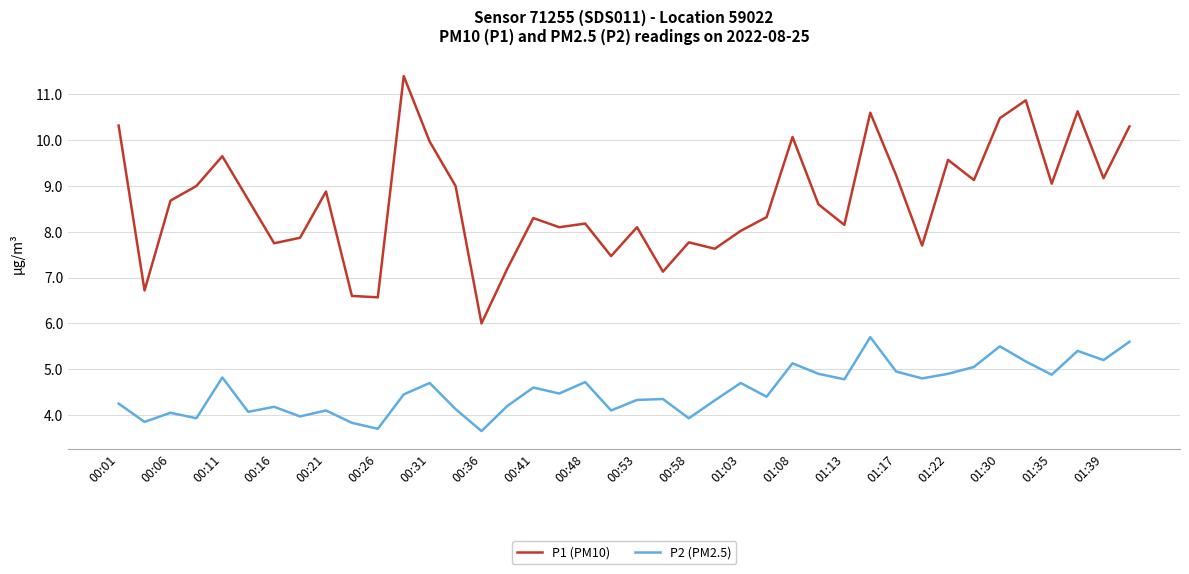

What is the greatest value displayed?

11.4